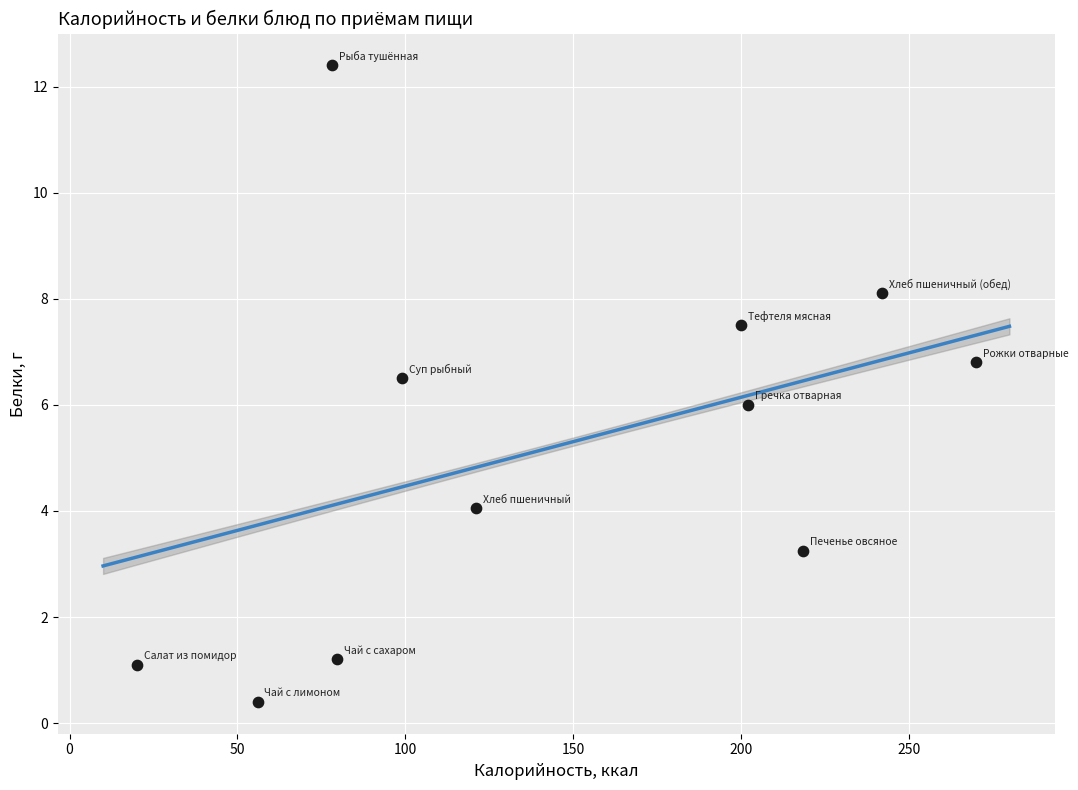

What is the range of X values (max minus min)?

250.0